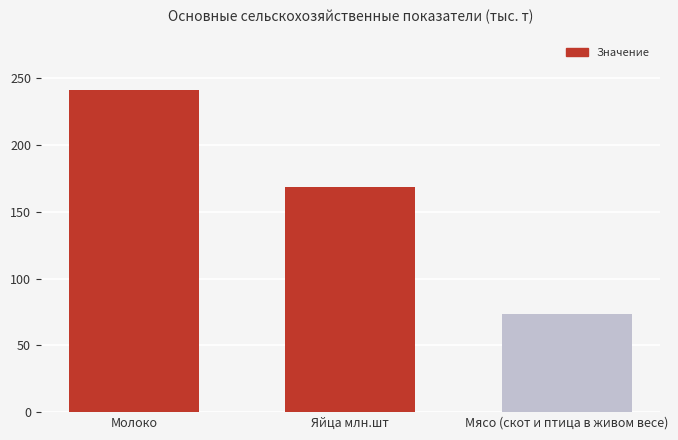

What is the average value?

161.2